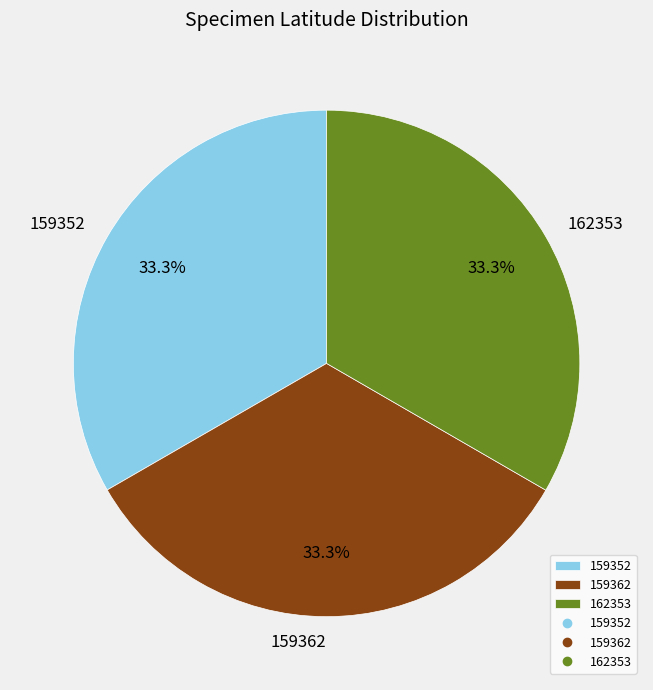

Does any single category account for the majority?

No